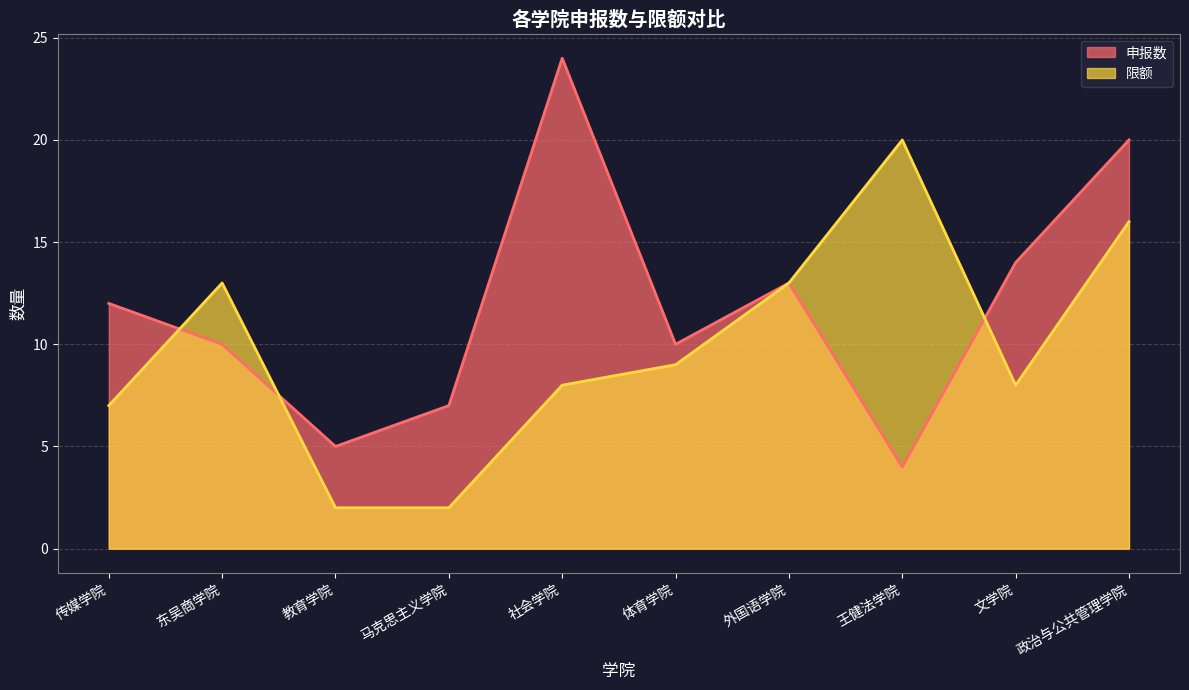

Does the chart have visible grid lines?

Yes